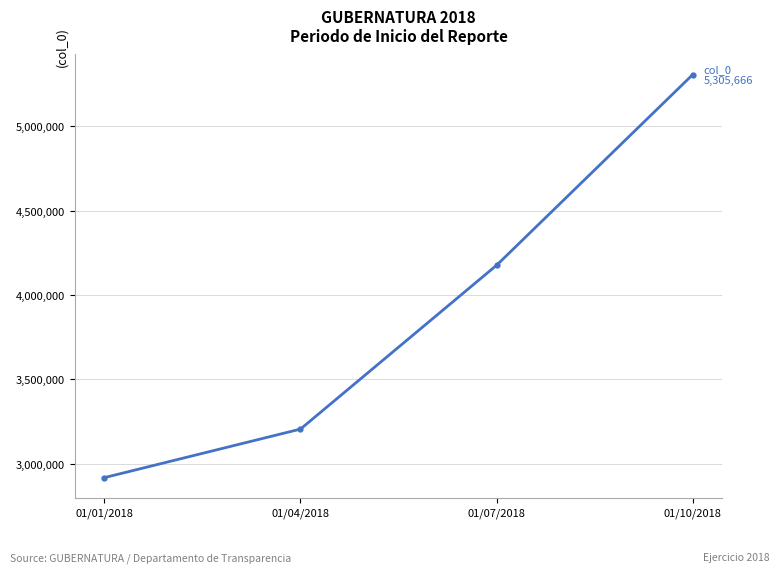

Does the chart display data point markers on the line(s)?

Yes